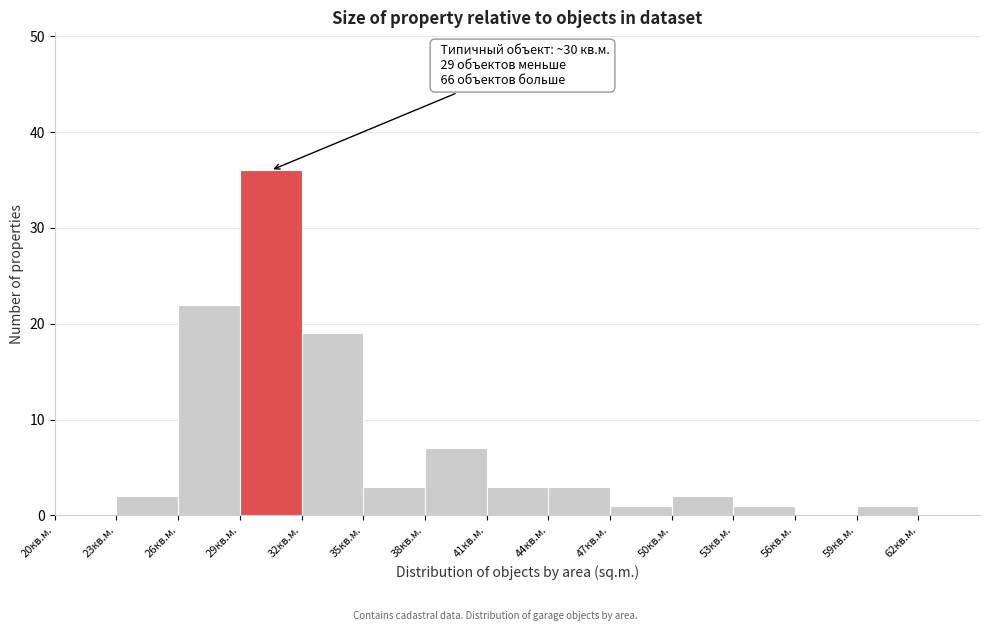

Over which range of the x-axis is the bar tallest?

29 to 32